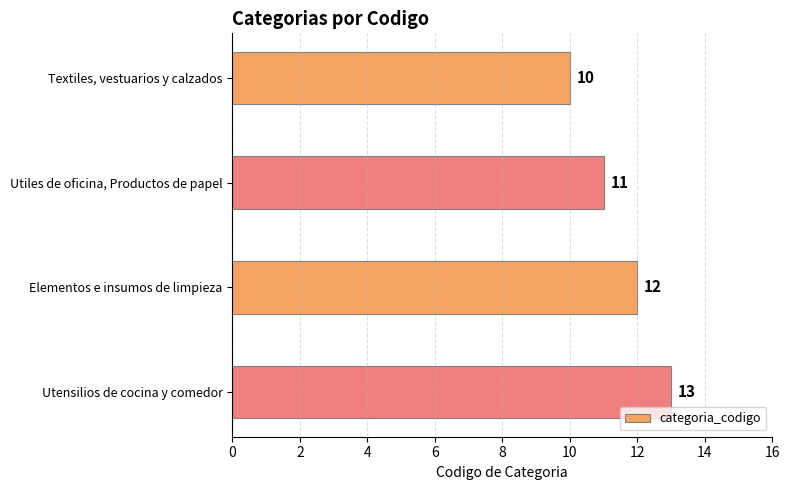

What is the sum of all values?

46